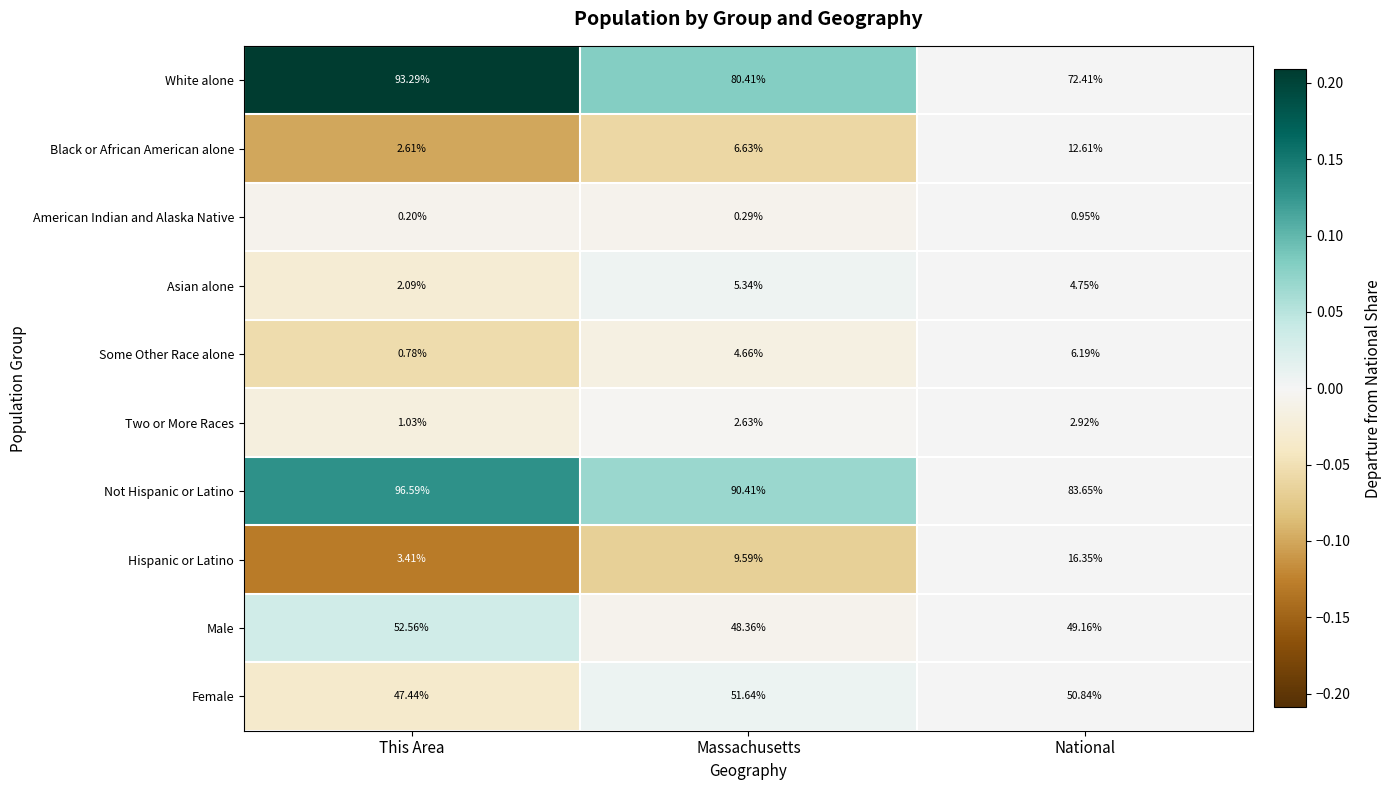

How many series are shown in this chart?

10